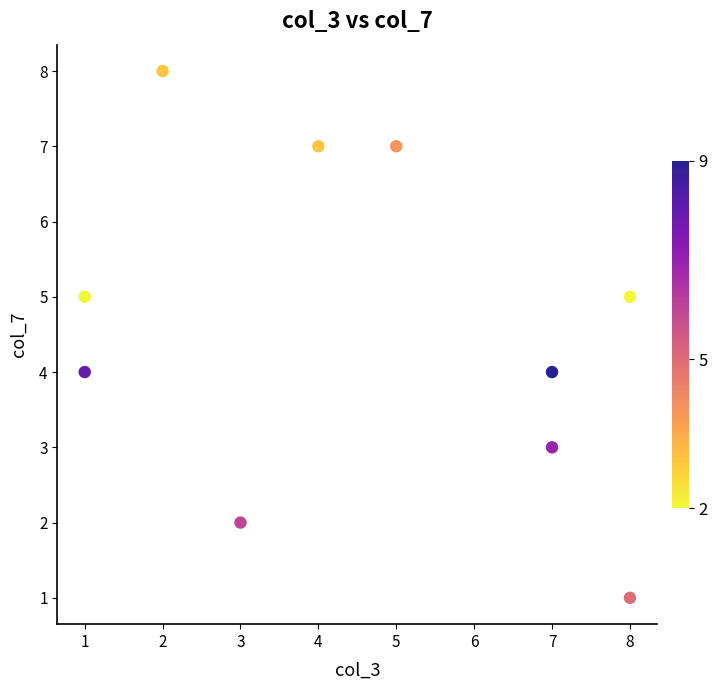

What is the average X value?

5